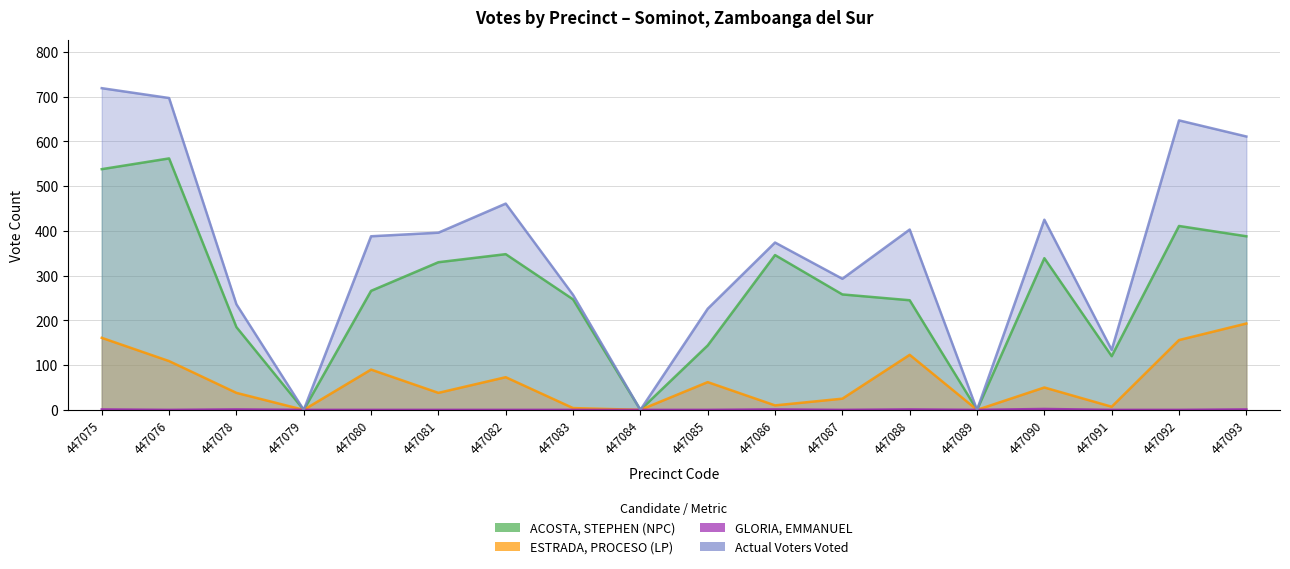

What is the maximum value shown in the chart?

719